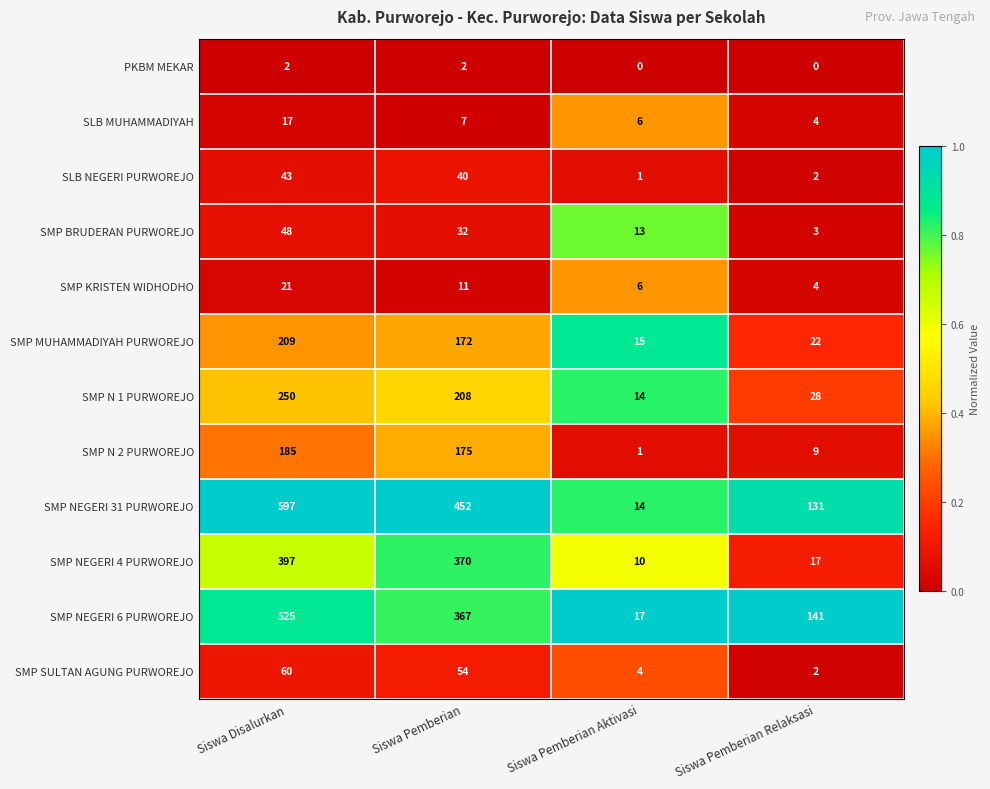

Which series has the largest range (max minus min)?

SMP NEGERI 31 PURWOREJO